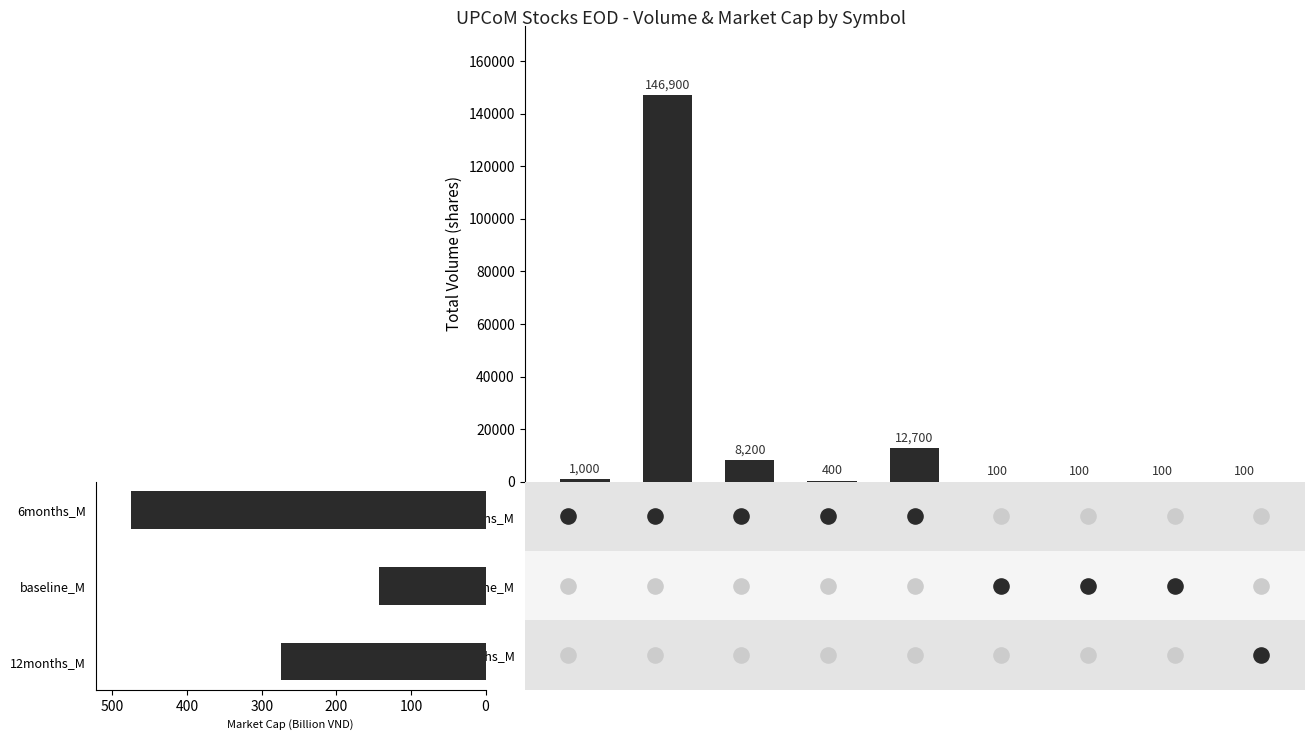

Which has a higher value, 100 or 7?

100